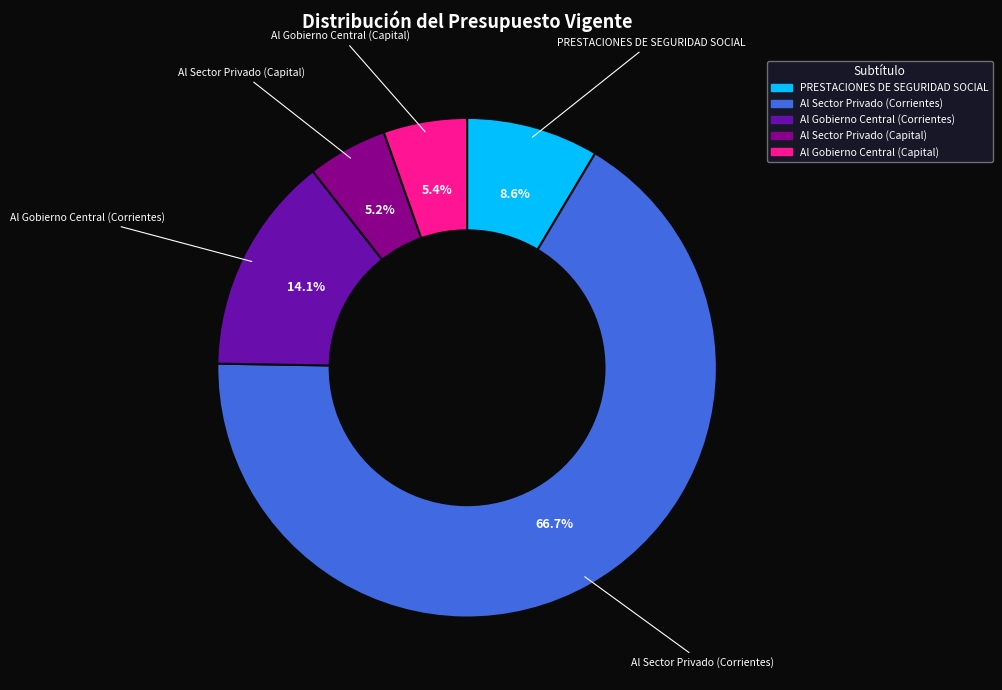

Which slice represents more than half of the pie?

Al Sector Privado (Corrientes)